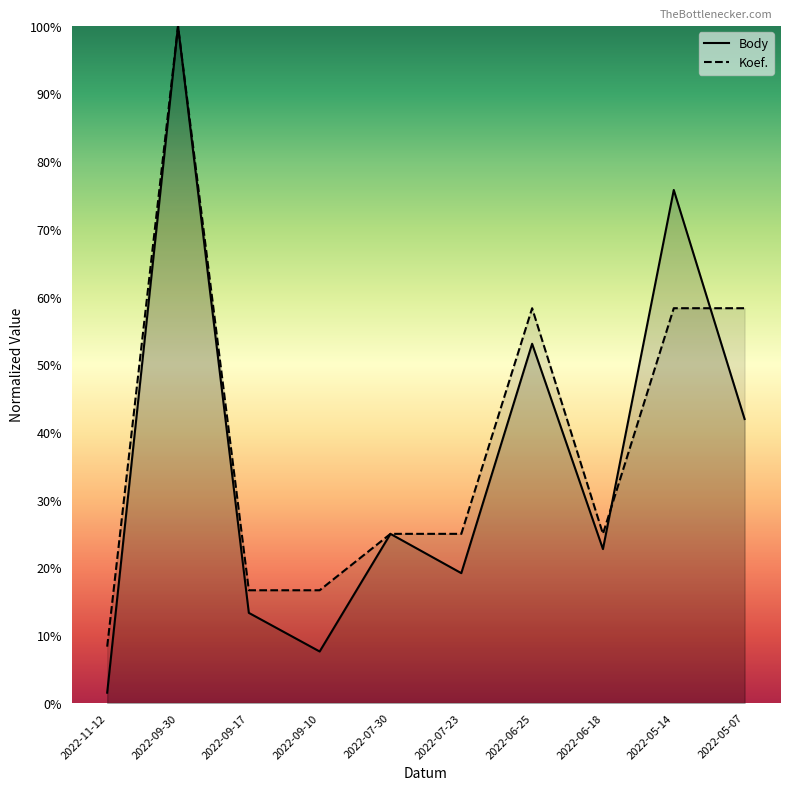

Which series has the largest range (max minus min)?

Body